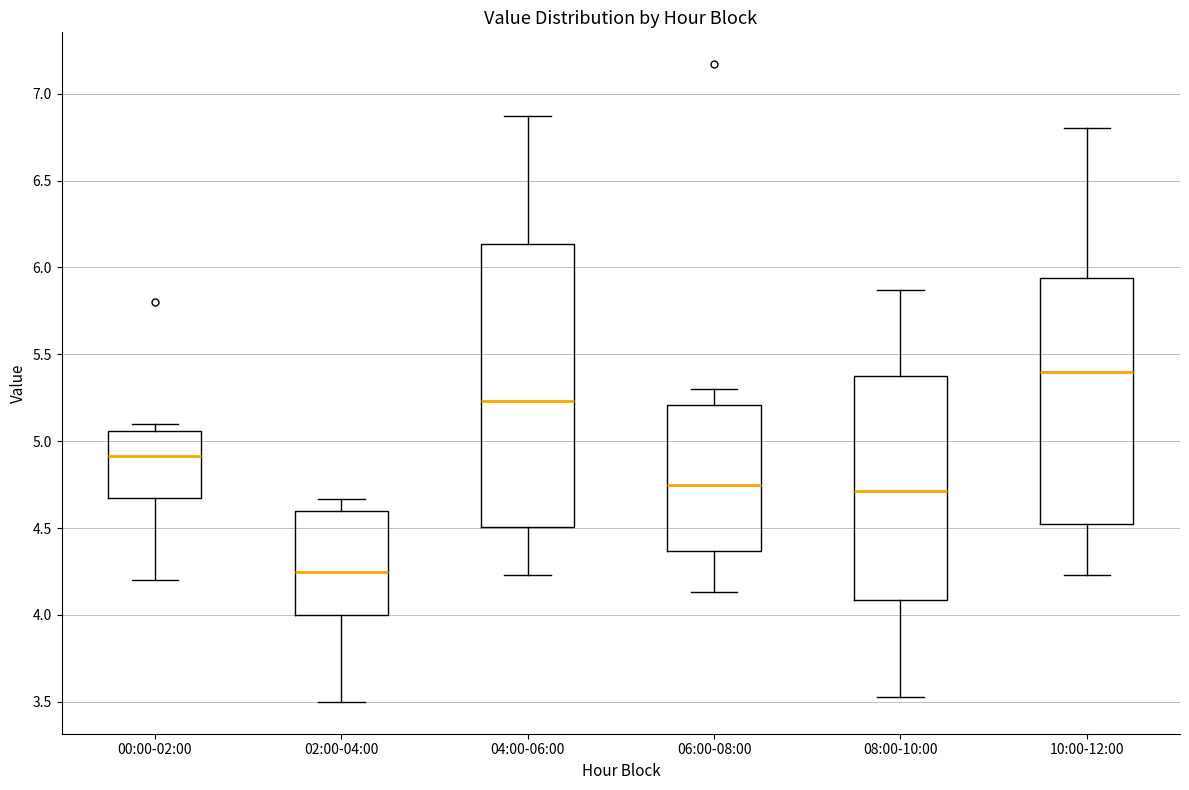

Which box has the highest median line?

10:00-12:00